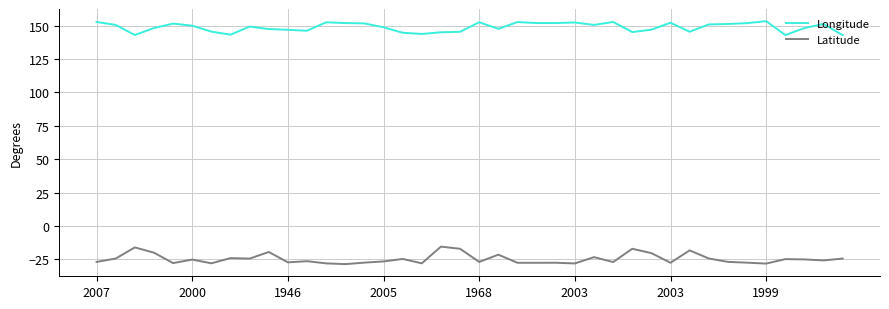

What is the highest value of the Latitude series?

-15.5